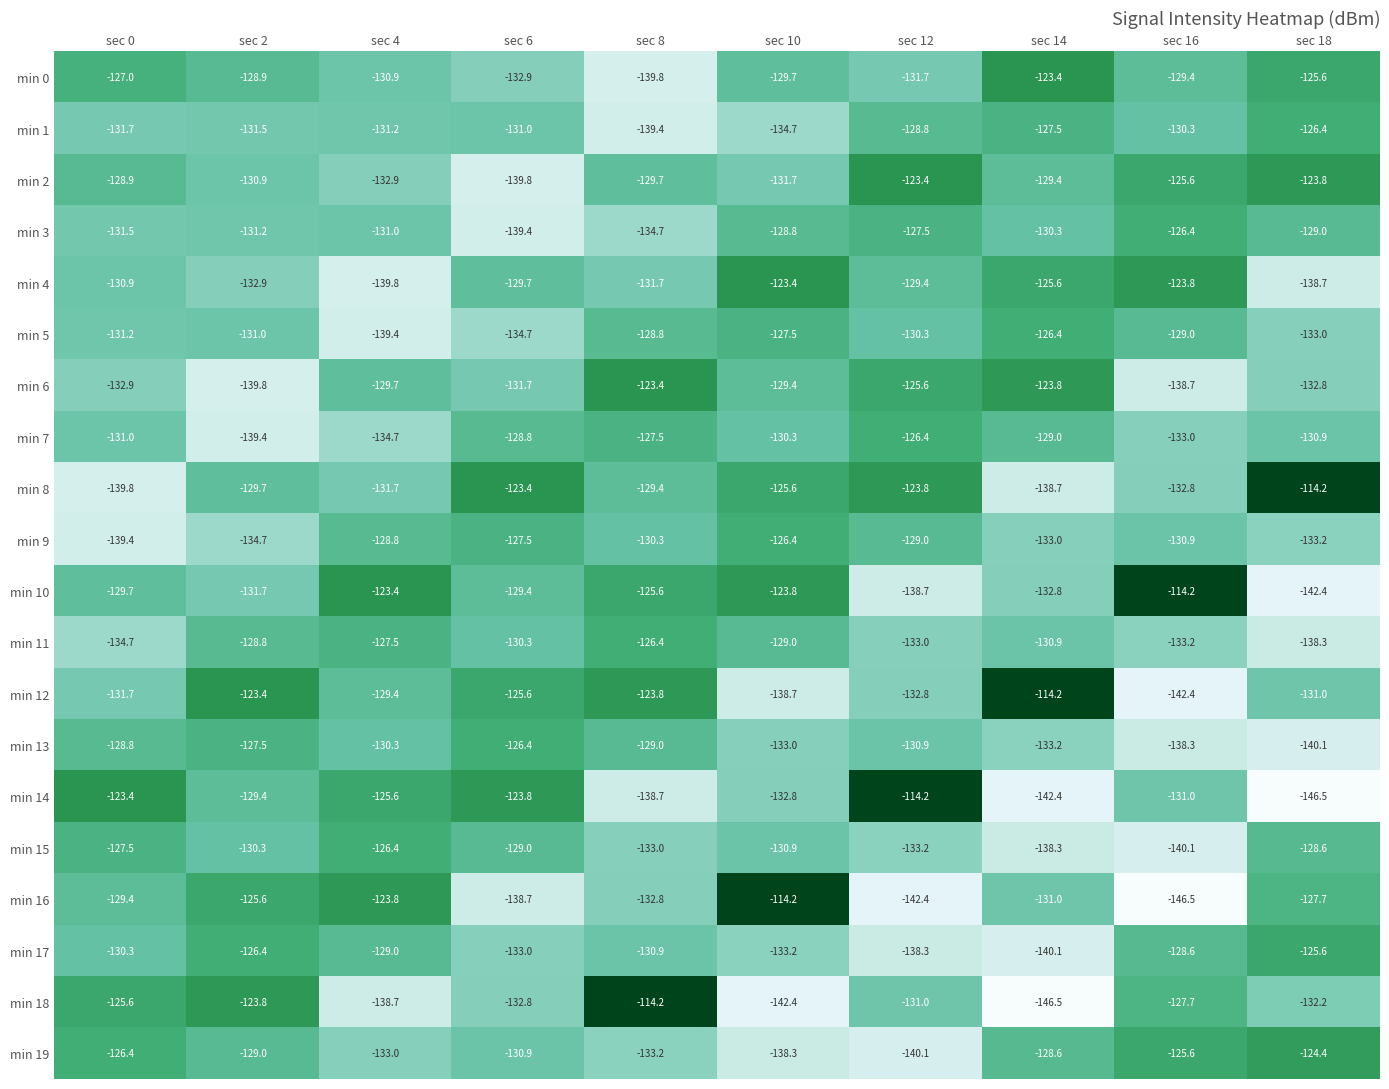

Is the value of min 3 at sec 6 greater than the value of min 11 at sec 16?

No